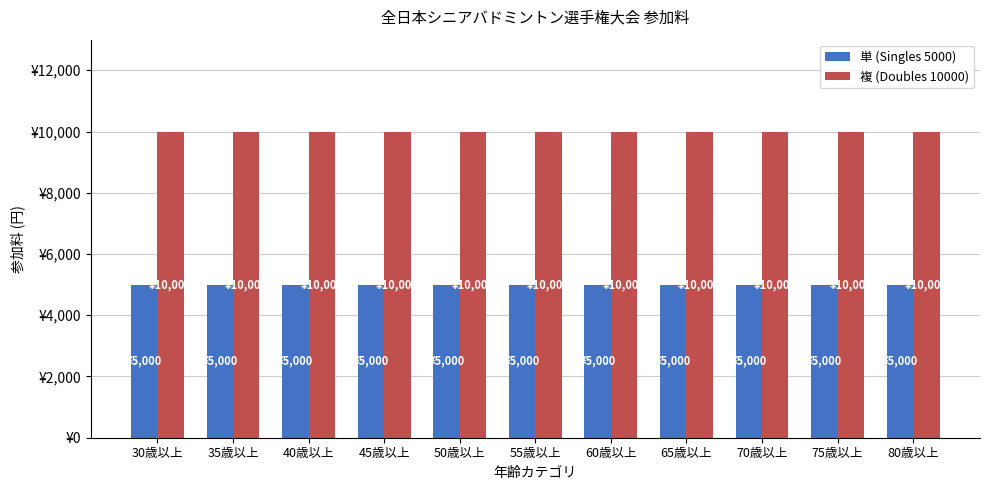

Which series has the largest total across all categories?

複 (Doubles 10000)